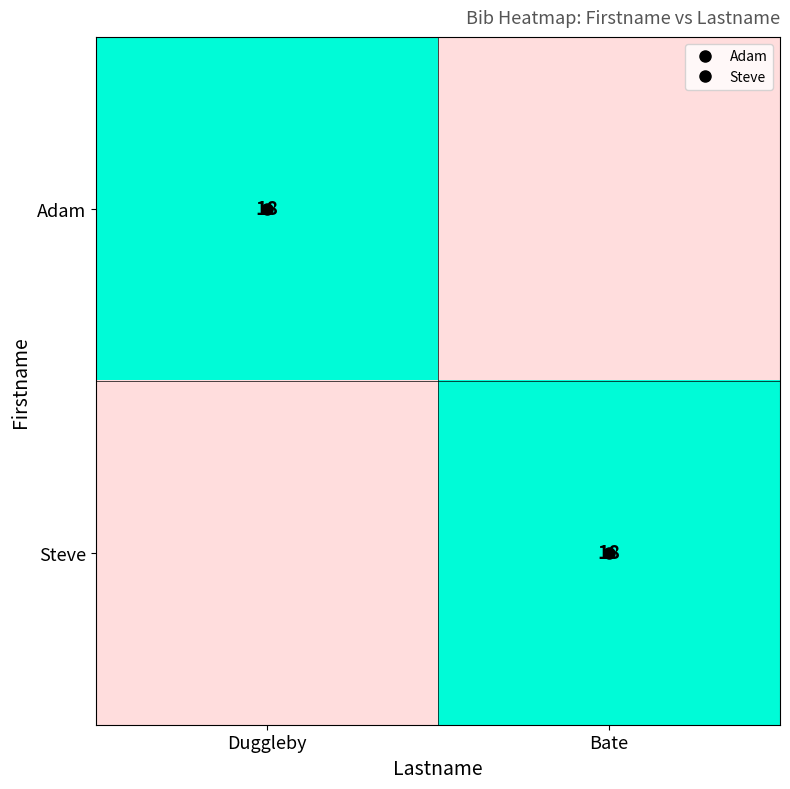

True or false: Adam has a value of -10 at Bate.

False